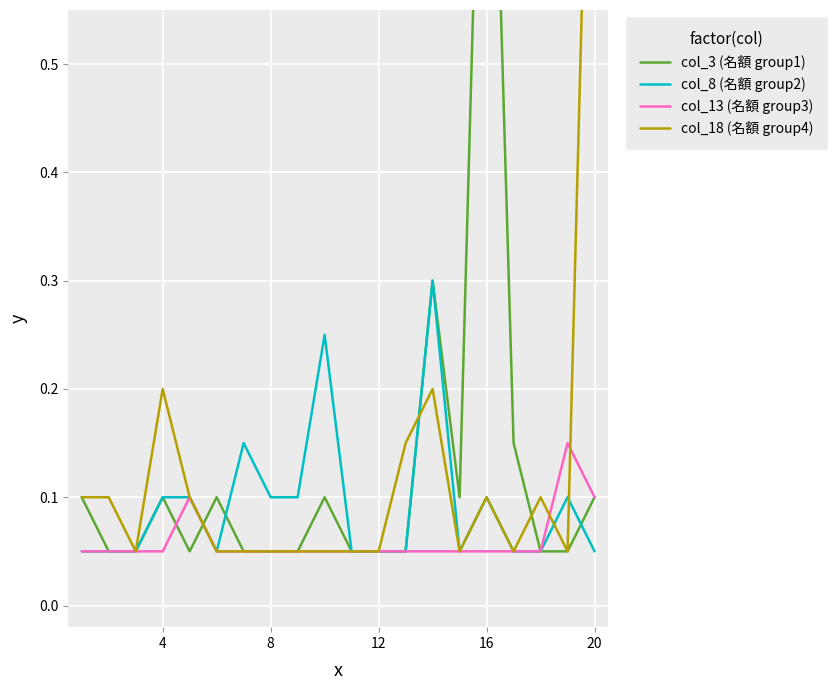

At how many categories does at least one series exceed 0?

20